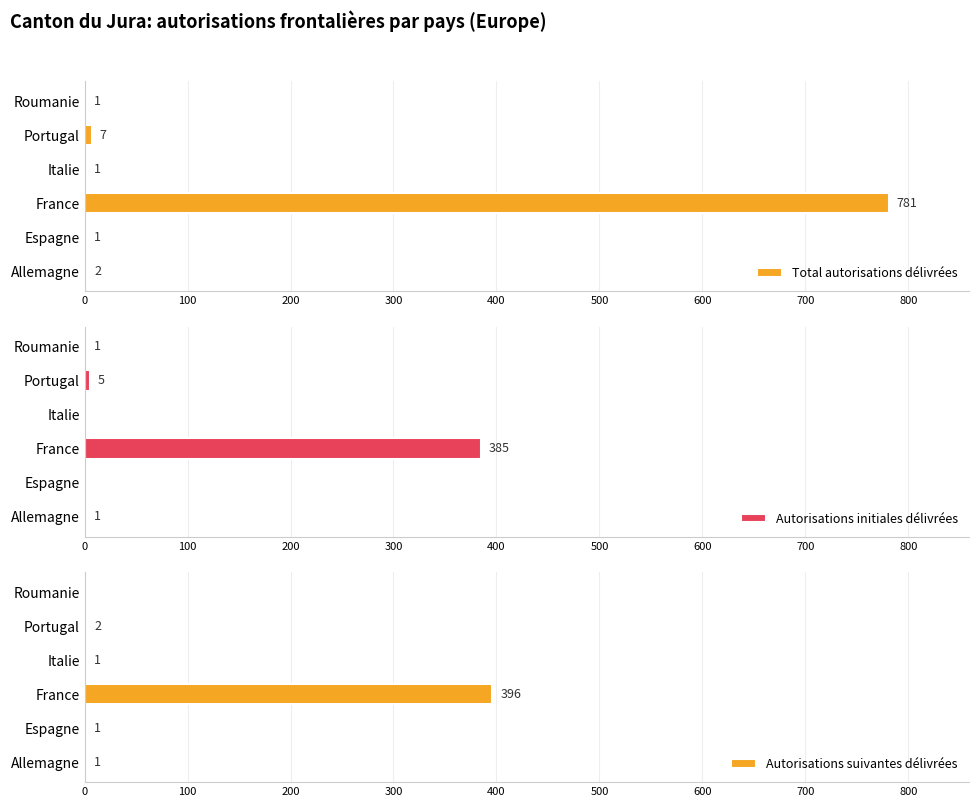

The value of Autorisations initiales délivrées at Portugal is 5. True or false?

True